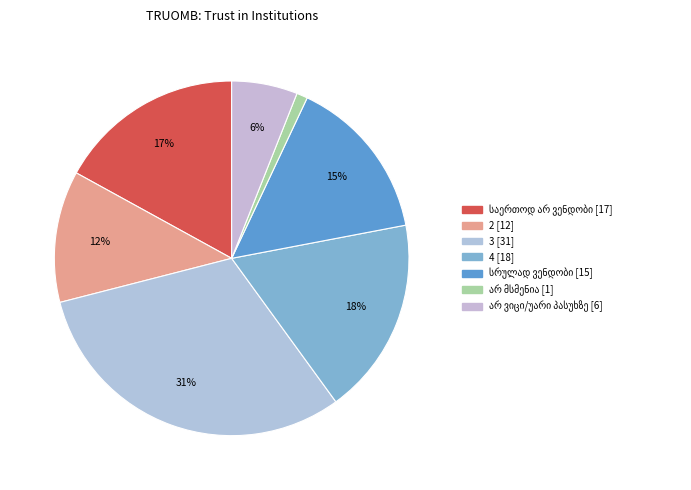

Rank the categories by value from highest to lowest.

3, 4, საერთოდ არ ვენდობი, სრულად ვენდობი, 2, არ ვიცი/უარი პასუხზე, არ მსმენია